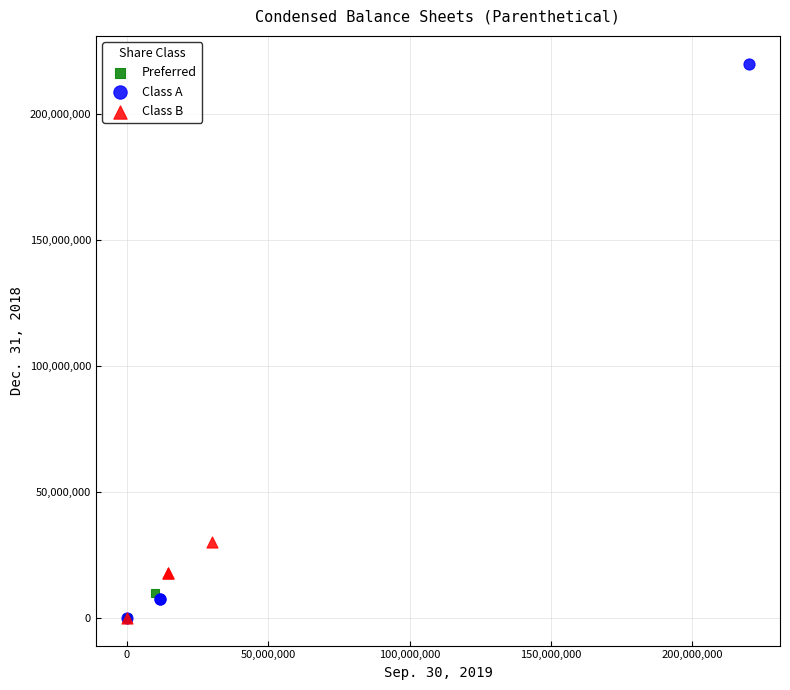

Which series contains the highest Y value?

Class A